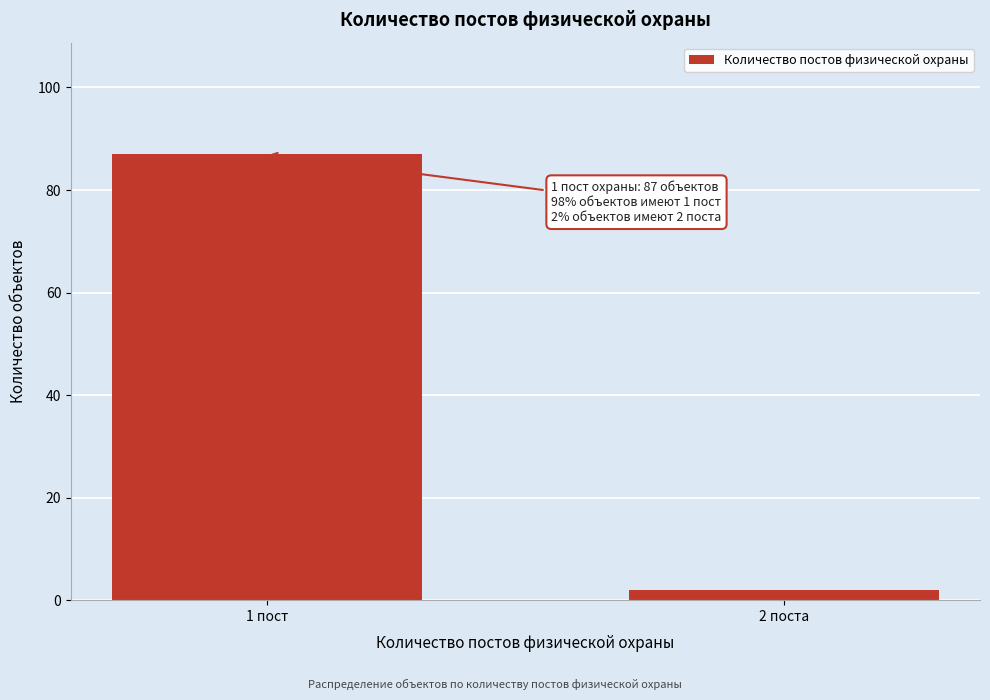

Reading left to right, list all the values displayed in this chart.

1 пост=87	2 поста=2